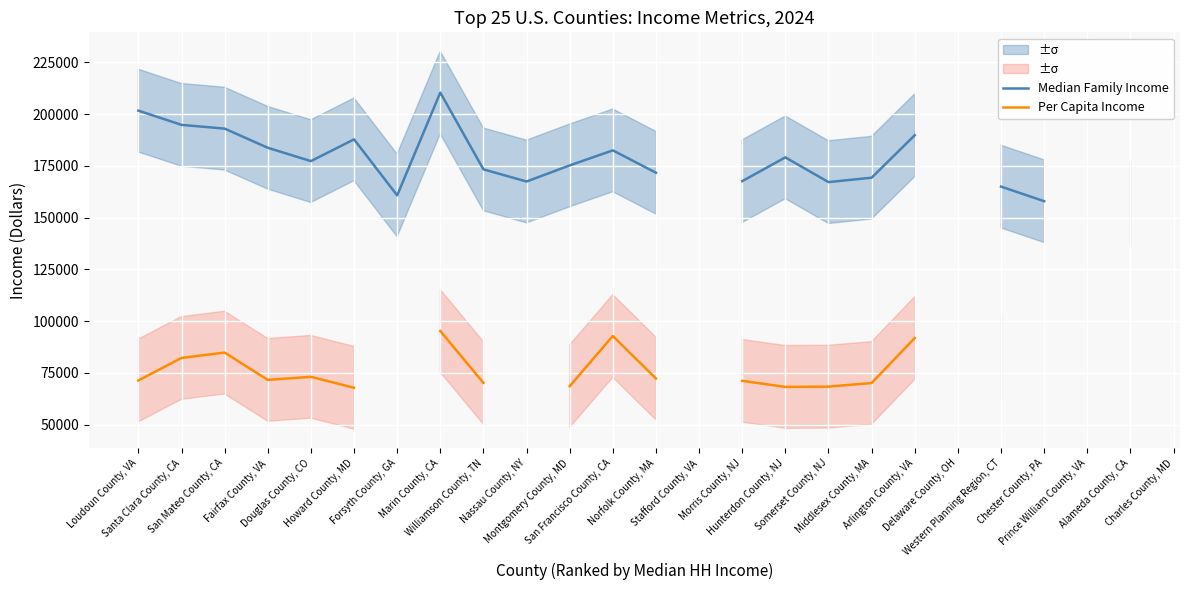

At which label is Median Family Income closest to 183990?

Fairfax County, VA